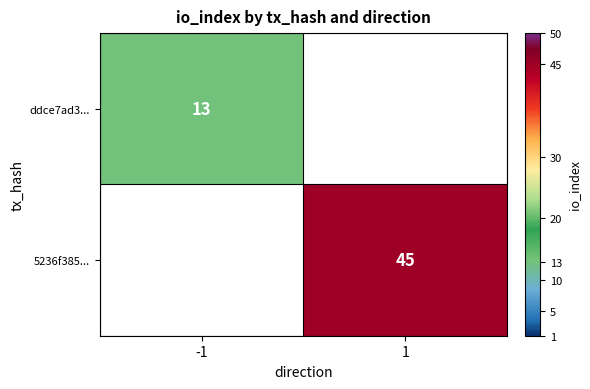

True or false: ddce7ad3... has a value of 13 at -1.

True